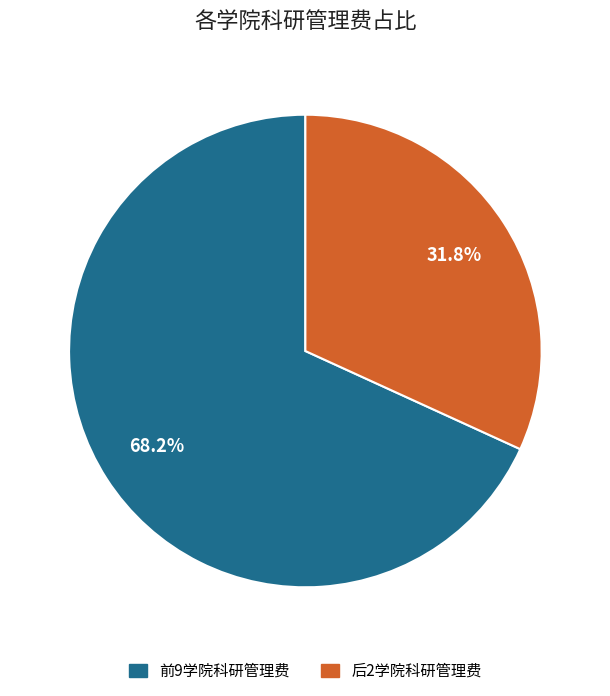

Is there a majority slice in this chart?

Yes